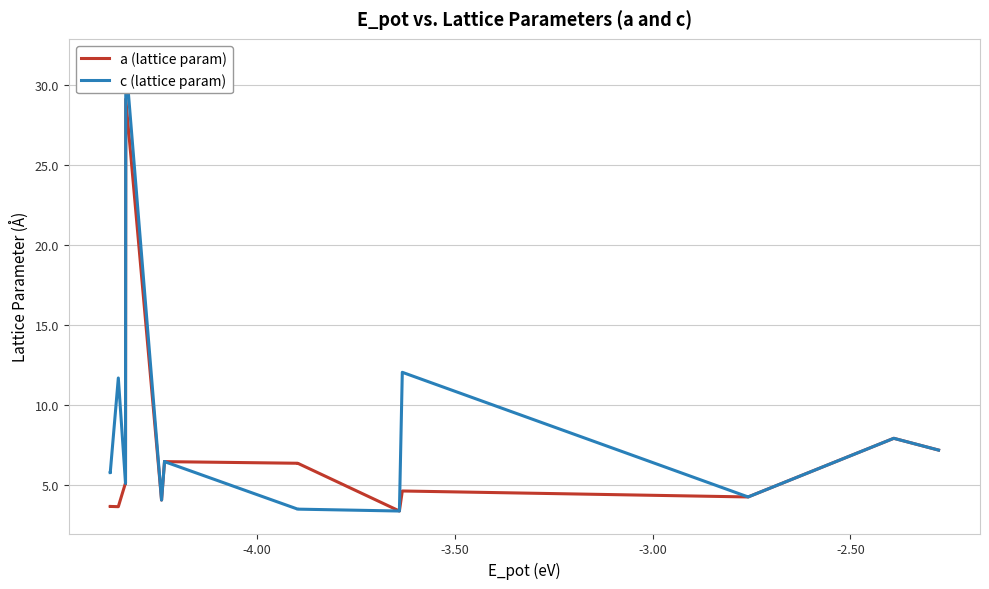

List the series in order of their peak value, highest first.

c (lattice param), a (lattice param)